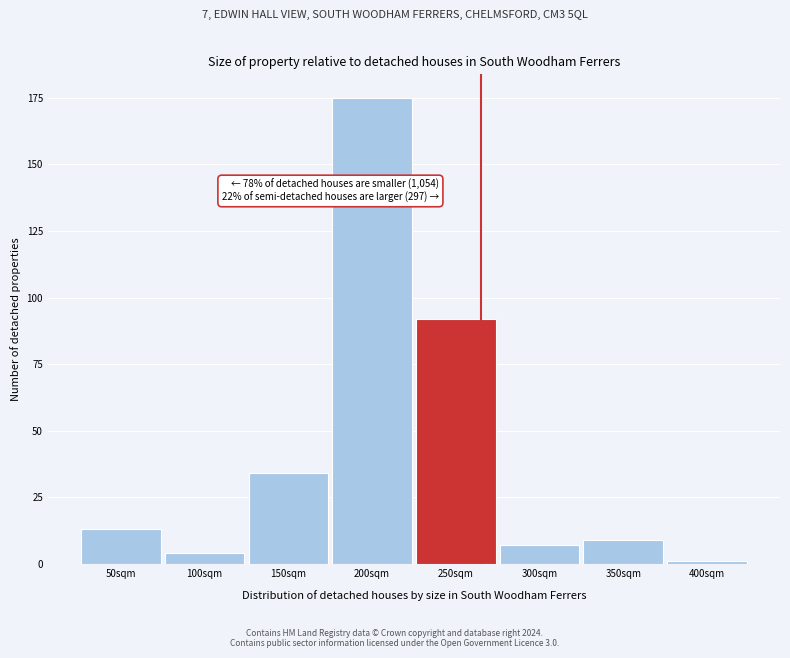

Reading left to right, transcribe all the data shown in this chart.

50sqm=13	100sqm=4	150sqm=34	200sqm=175	250sqm=92	300sqm=7	350sqm=9	400sqm=1